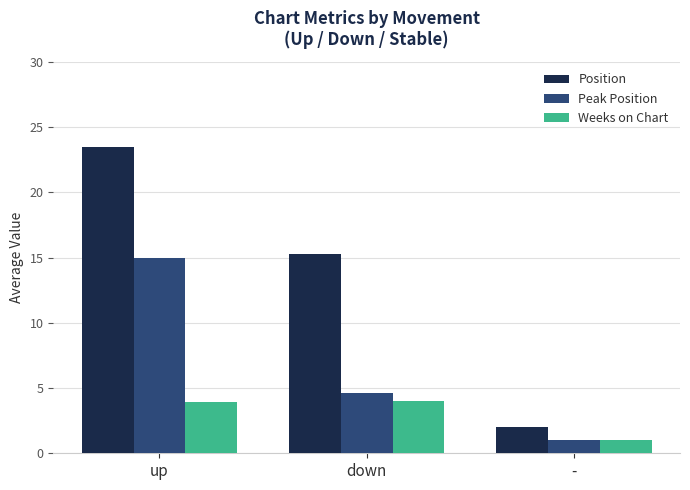

Rank the categories by Peak Position value from lowest to highest.

-, down, up